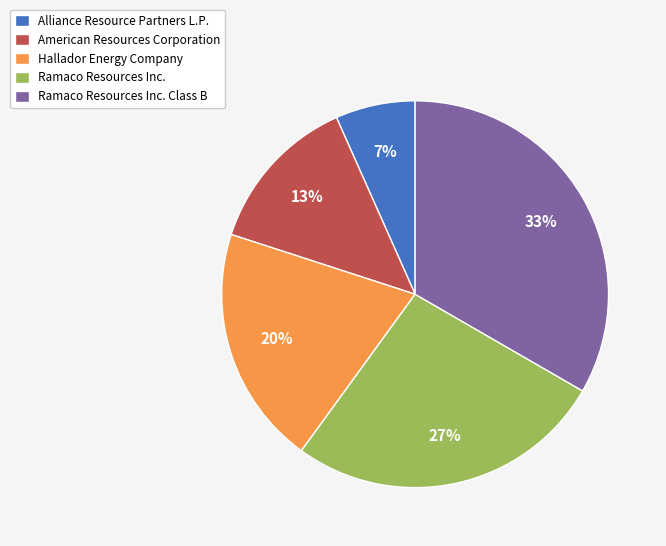

Is Ramaco Resources Inc. the majority of the pie?

No